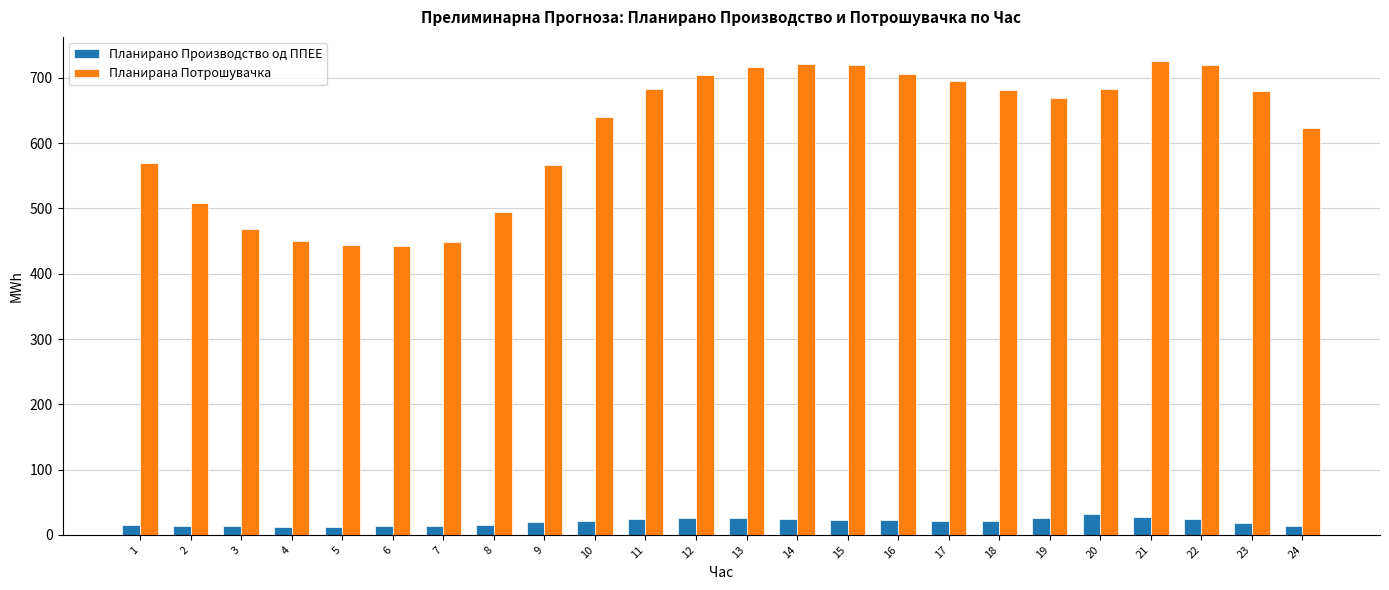

Is the value of Планирана Потрошувачка at 20 greater than the value of Планирано Производство од ППЕЕ at 3?

Yes